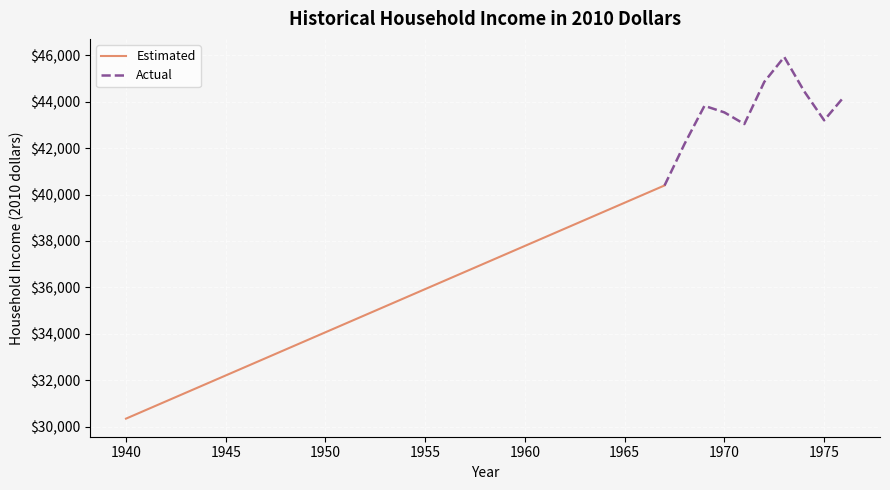

Count the number of categories in the chart.

28